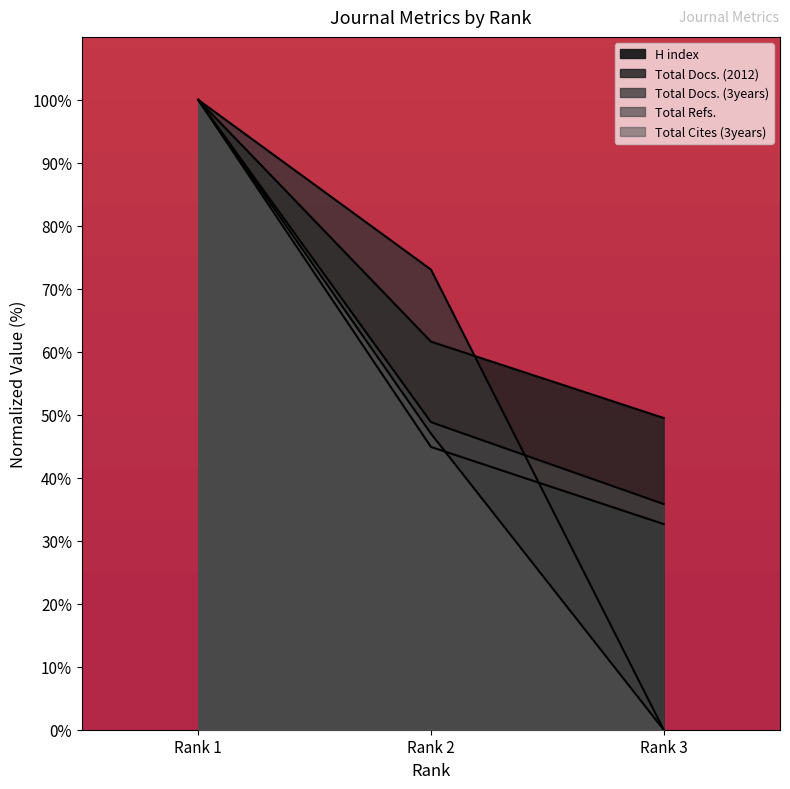

What are all the series names shown in the legend?

H index, Total Docs. (2012), Total Docs. (3years), Total Refs., Total Cites (3years)